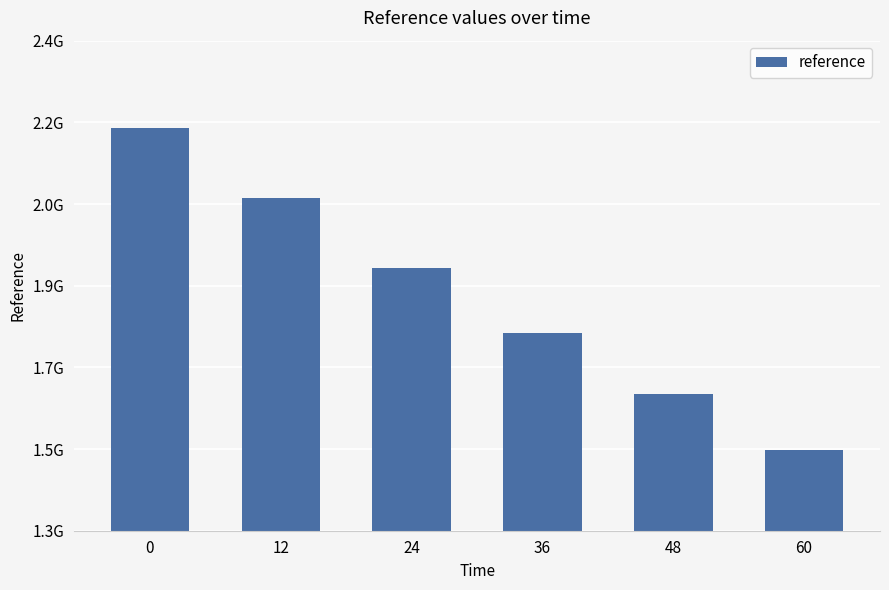

Rank the categories by value from lowest to highest.

60, 48, 36, 24, 12, 0